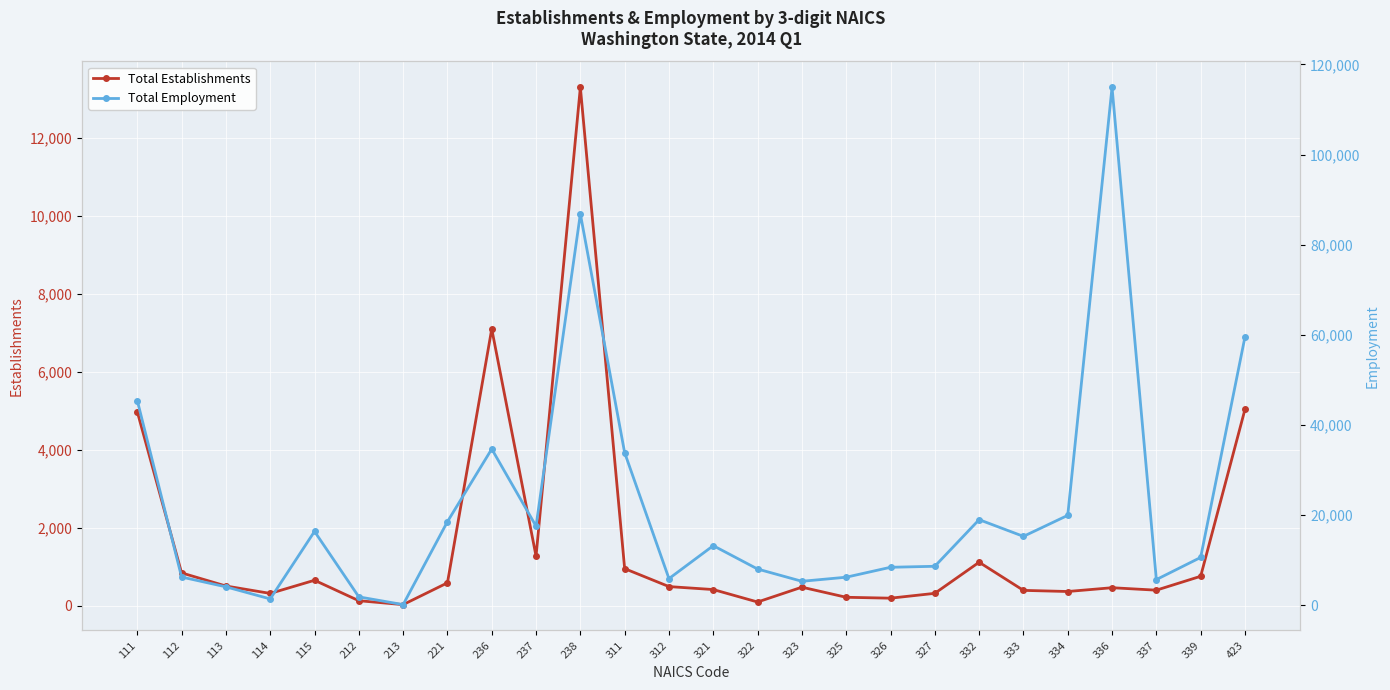

The value of Total Establishments at 327 is 323. True or false?

True